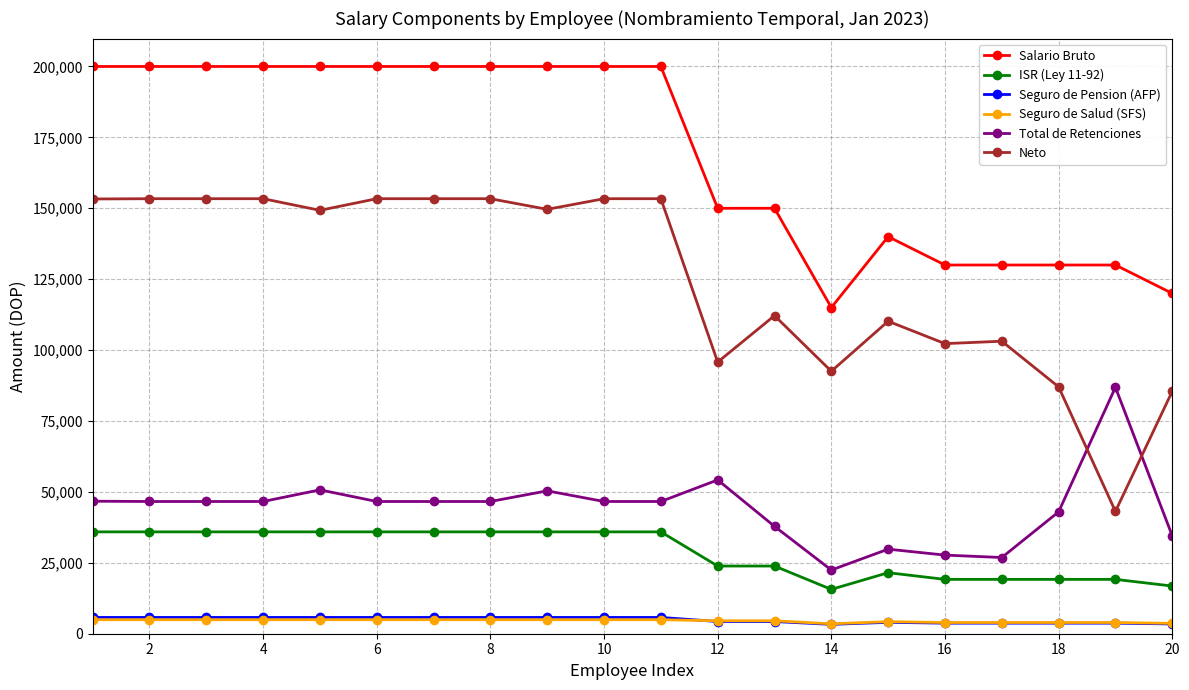

True or false: Seguro de Salud (SFS) and ISR (Ley 11-92) cross at least once.

False